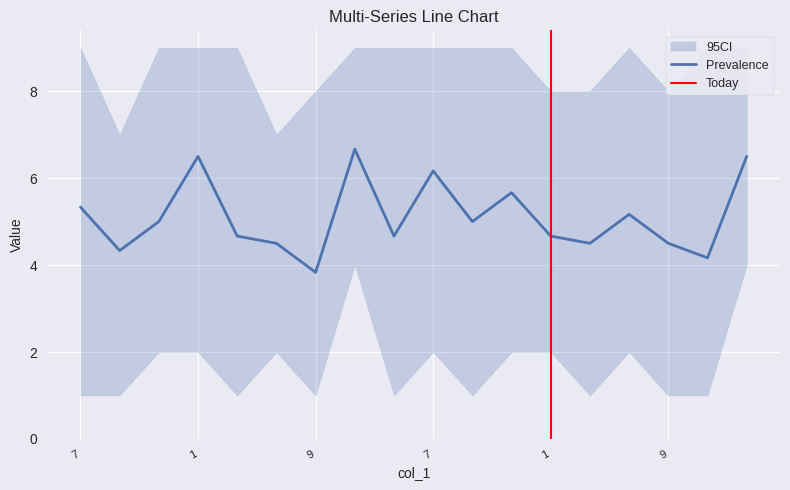

What is the value of the col_9 point at the 12th from the left?

2